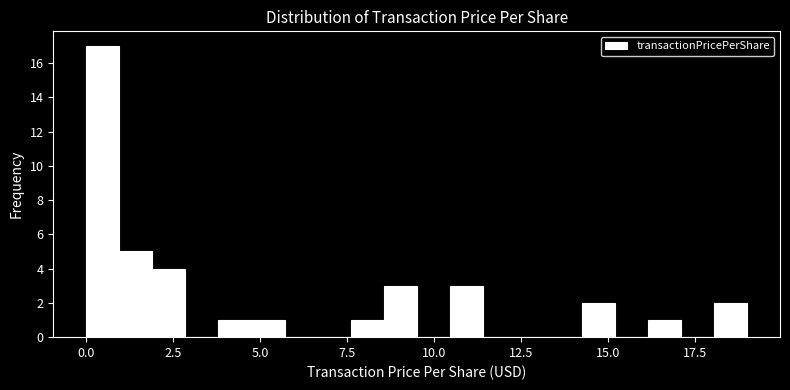

Around what value on the x-axis is the tallest bar? Give the approximate position of its centre, as read against the axis.

0.5